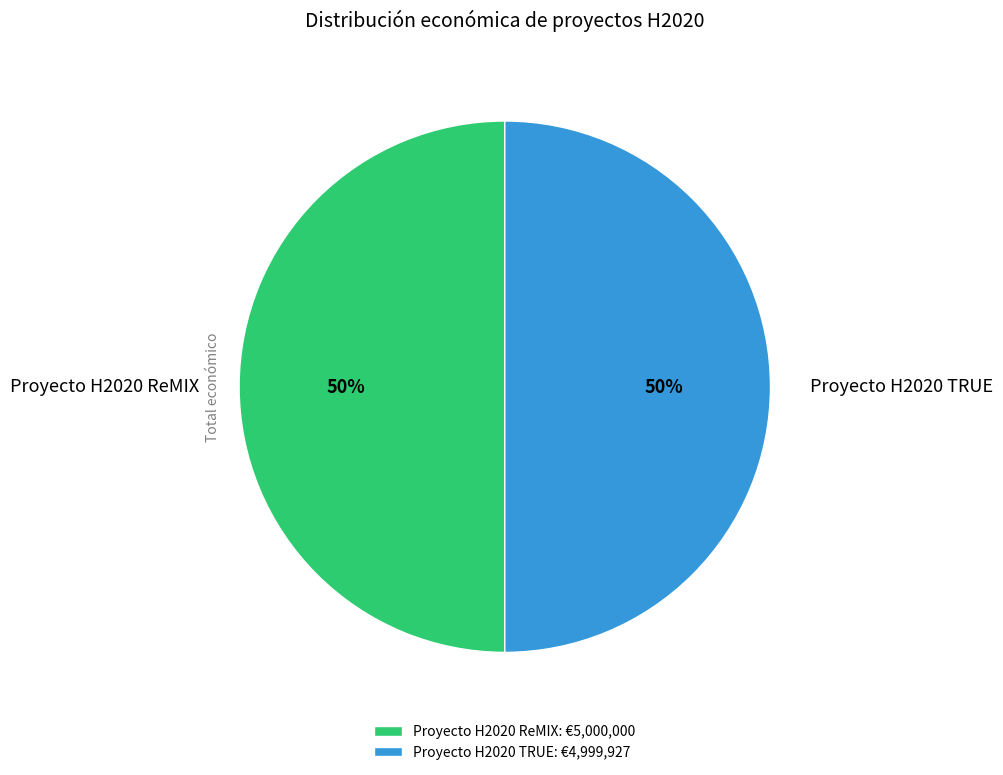

What percentage is the Proyecto H2020 ReMIX slice, to the nearest percent?

50%